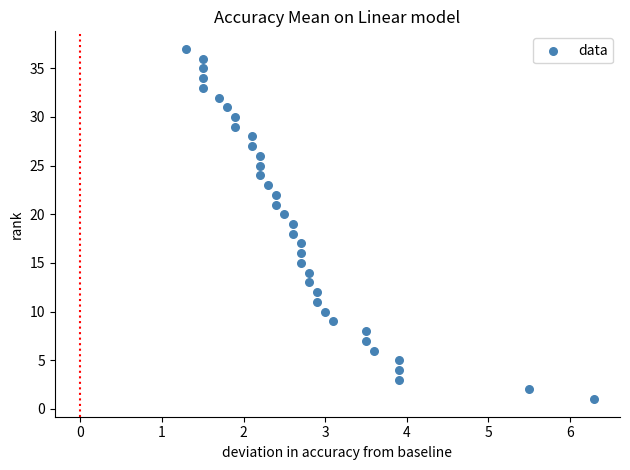

What is the range of Y values (max minus min)?

36